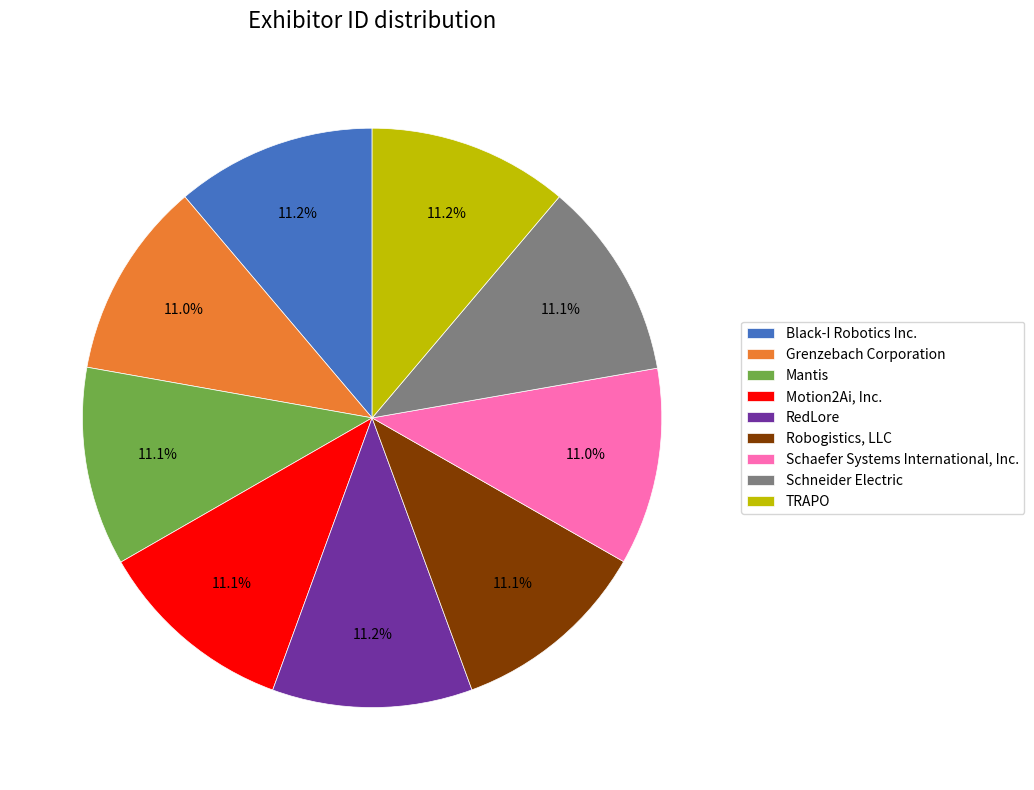

To the nearest percent, what portion does Schneider Electric represent?

11%